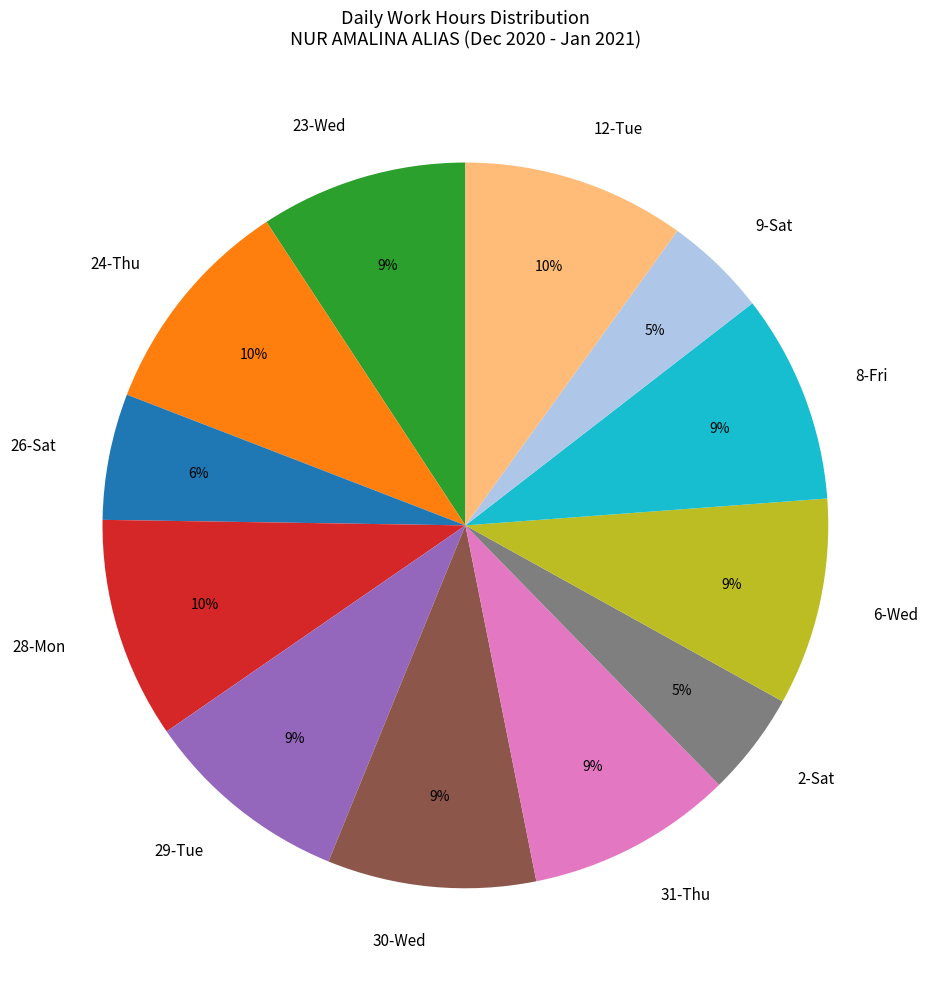

What percentage is the 30-Wed slice, to the nearest percent?

9%